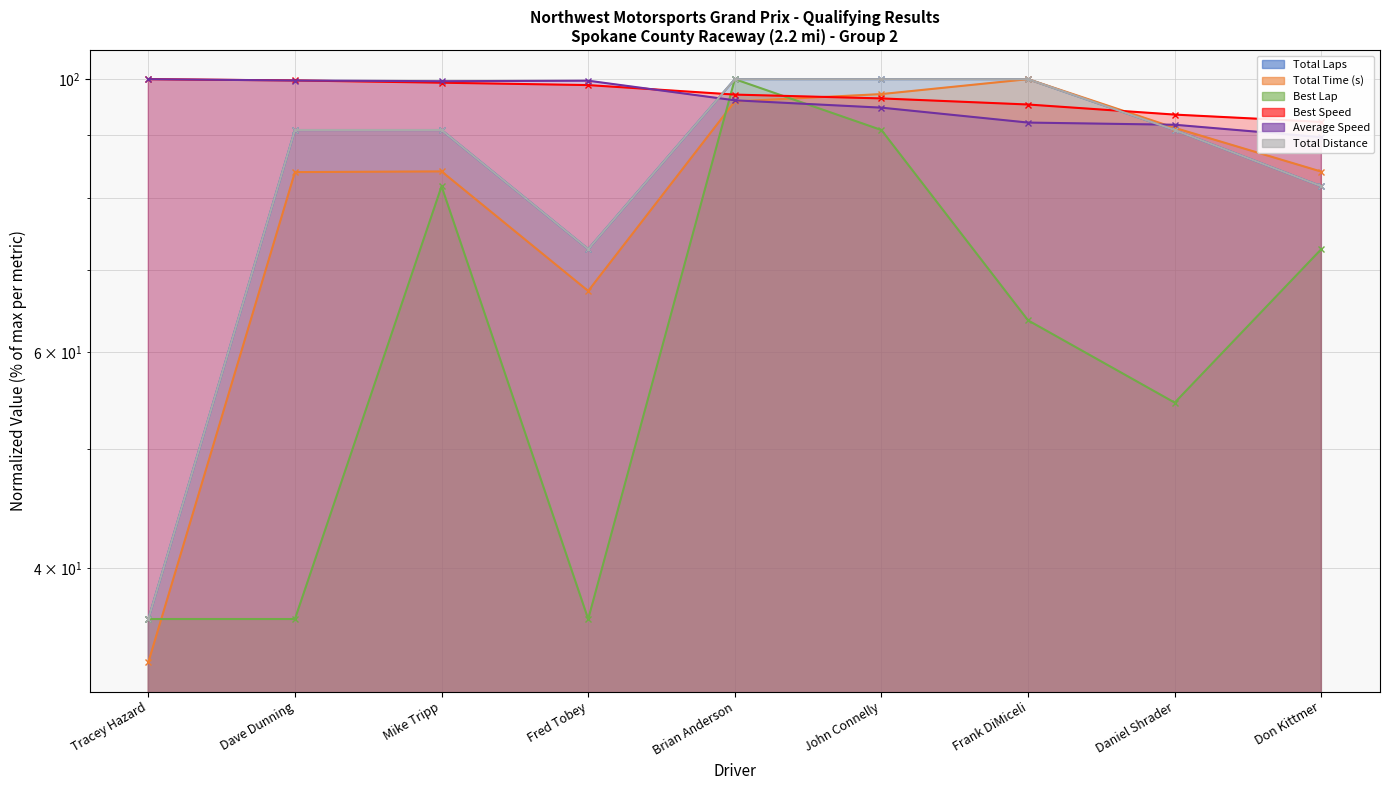

At which label does Average Speed first exceed 96?

Tracey Hazard